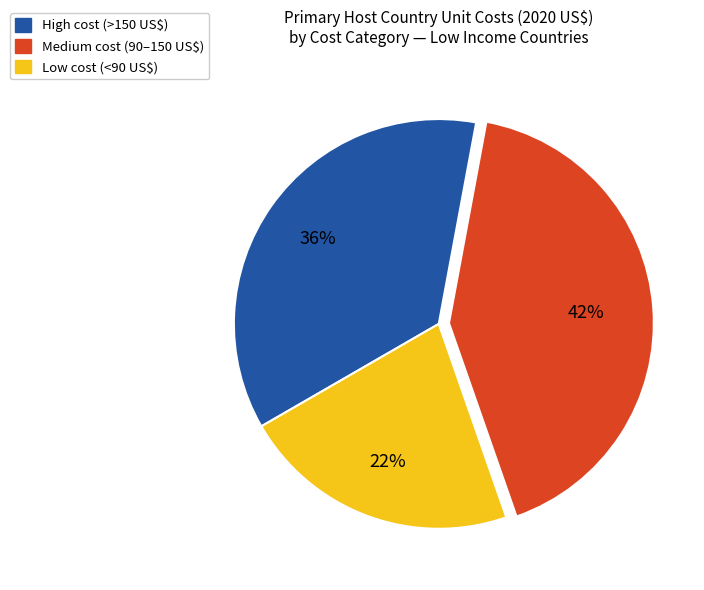

To the nearest percent, what is the average slice percentage?

33%